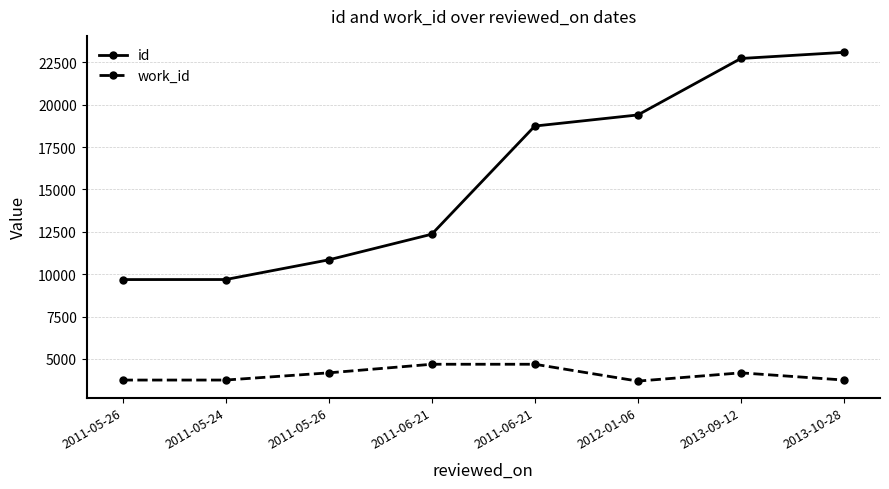

How many data points in id are less than 18741?

4